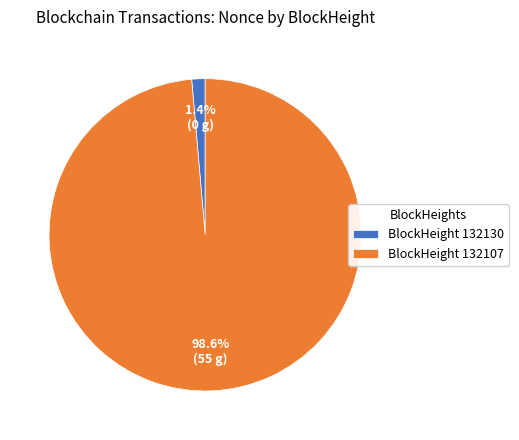

How many slices are in this pie chart?

2